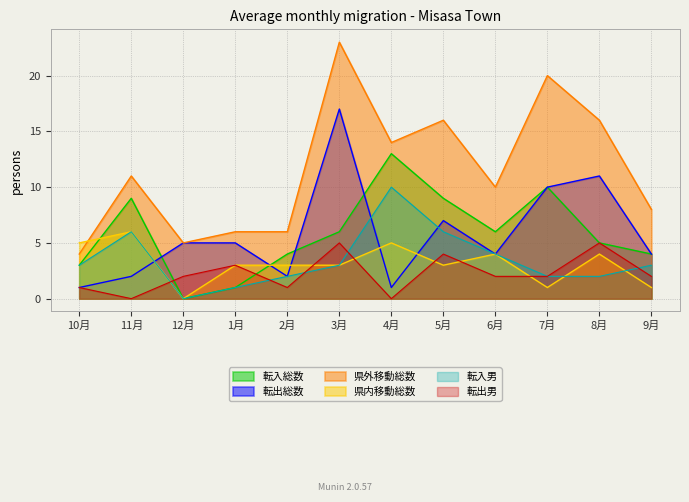

True or false: 転入男 and 転入総数 cross at least once.

False